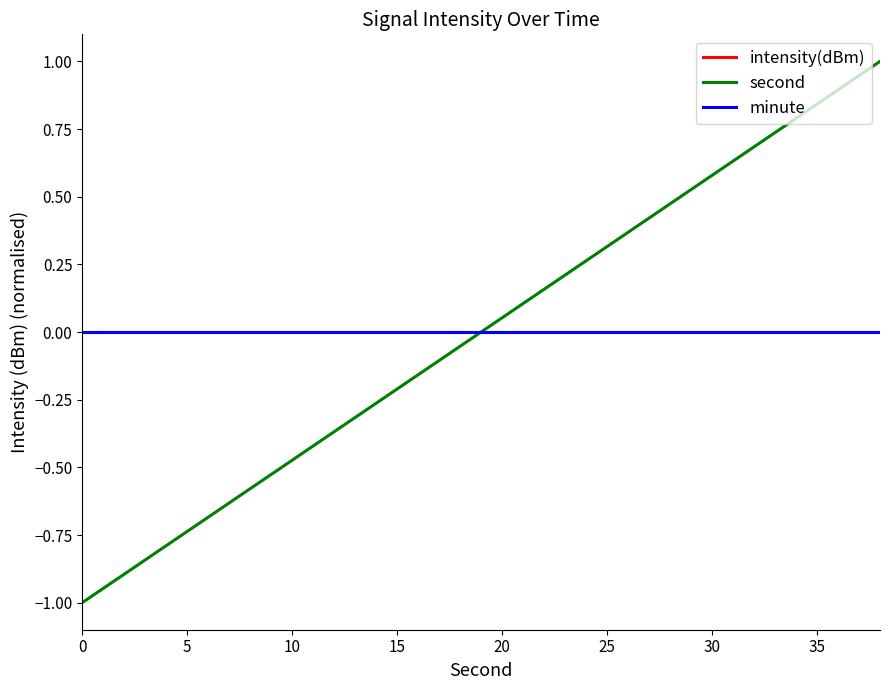

True or false: intensity(dBm) has more than 0 points higher than both neighbors.

False